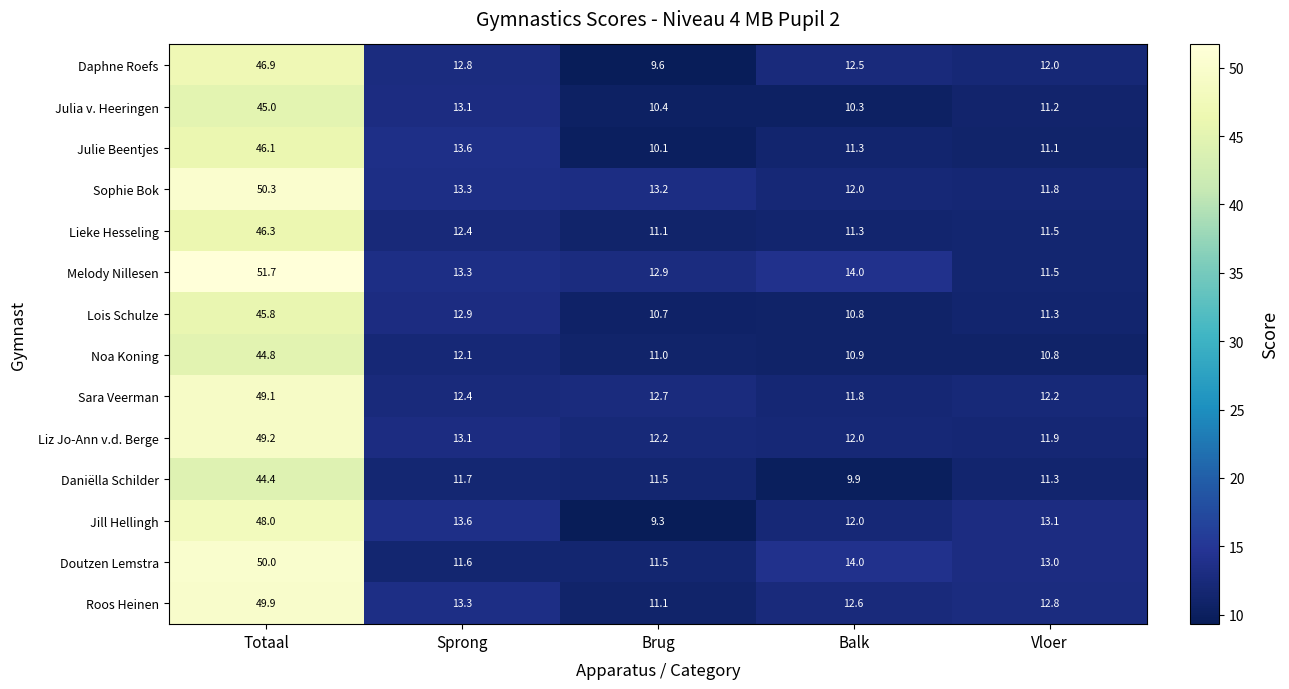

At which category is the sum across all series the highest?

Totaal